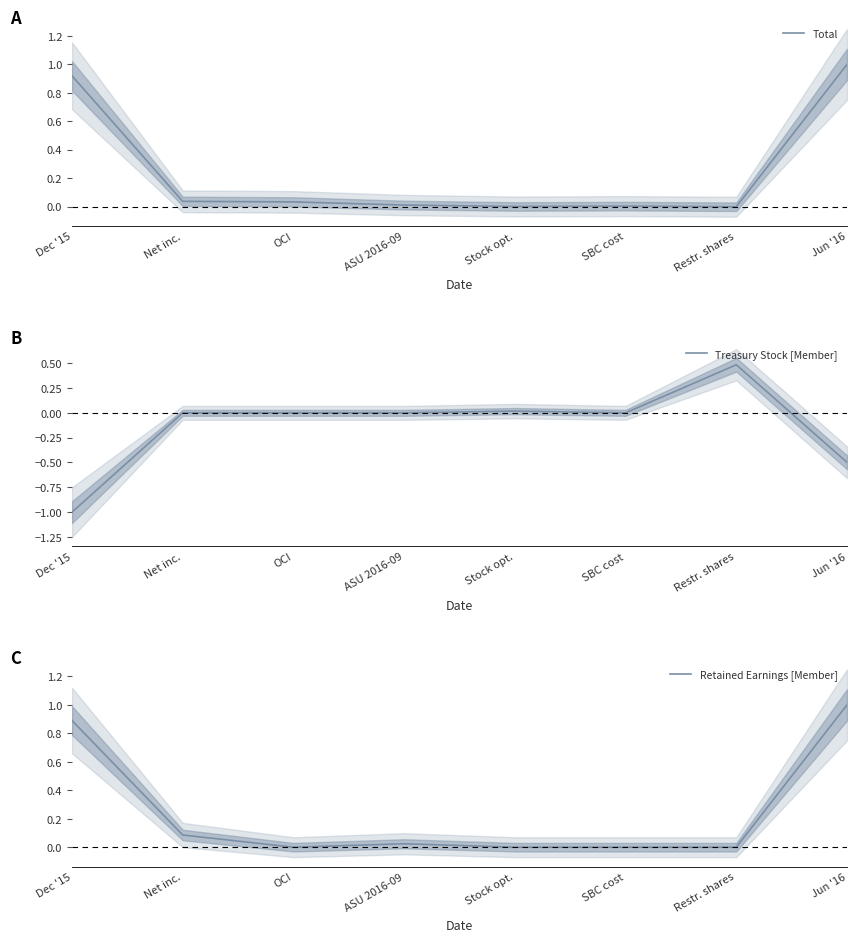

What is the maximum value for Total?

1.0